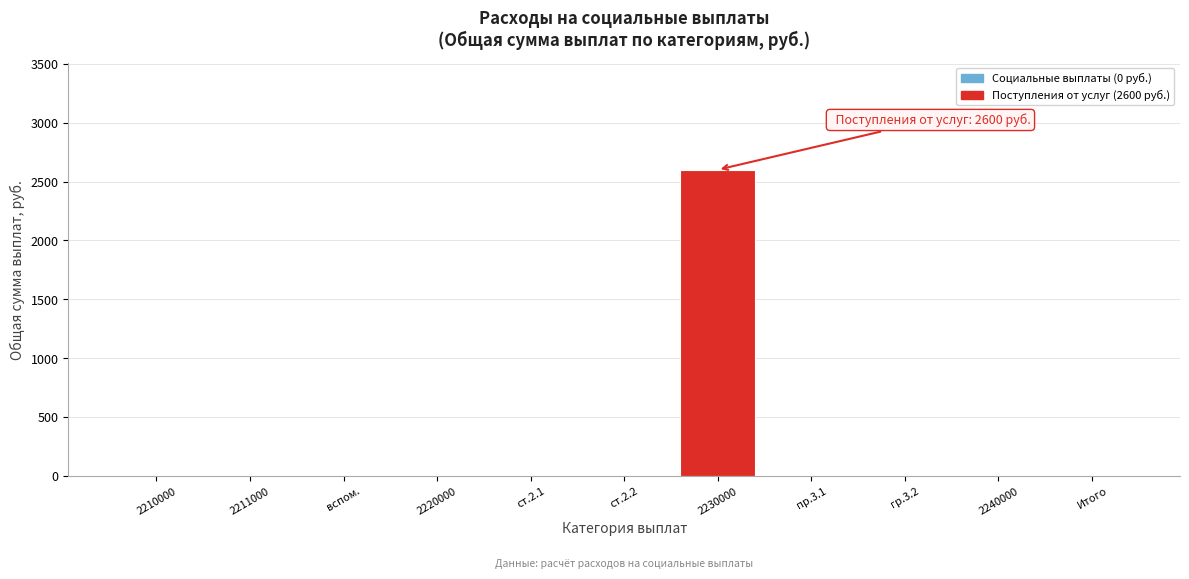

Reading left to right, extract all data points from this chart.

2210000=0	2211000=0	вспом.=0	2220000=0	ст.2.1=0	ст.2.2=0	2230000=2600	пр.3.1=0	гр.3.2=0	2240000=0	Итого=0